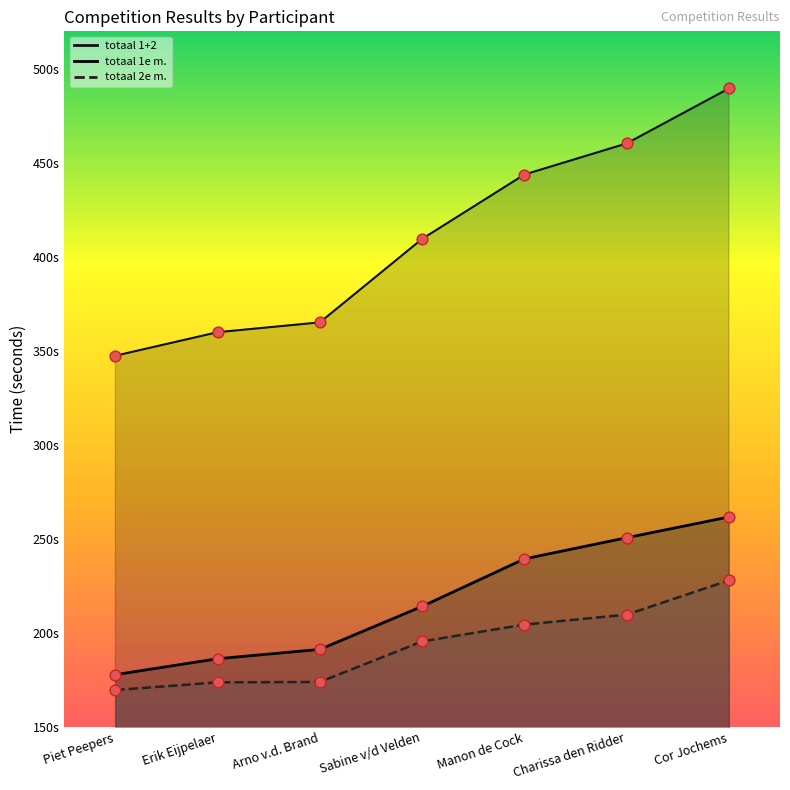

What are all the series names shown in the legend?

totaal 1e m., totaal 2e m., totaal 1+2